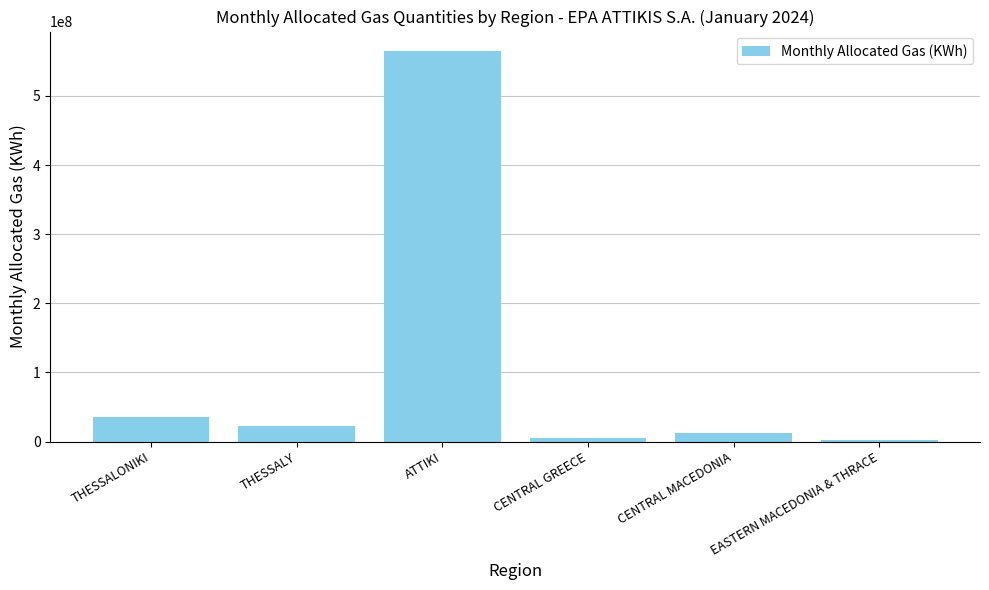

What is the label of the 3rd bar from the left?

ATTIKI